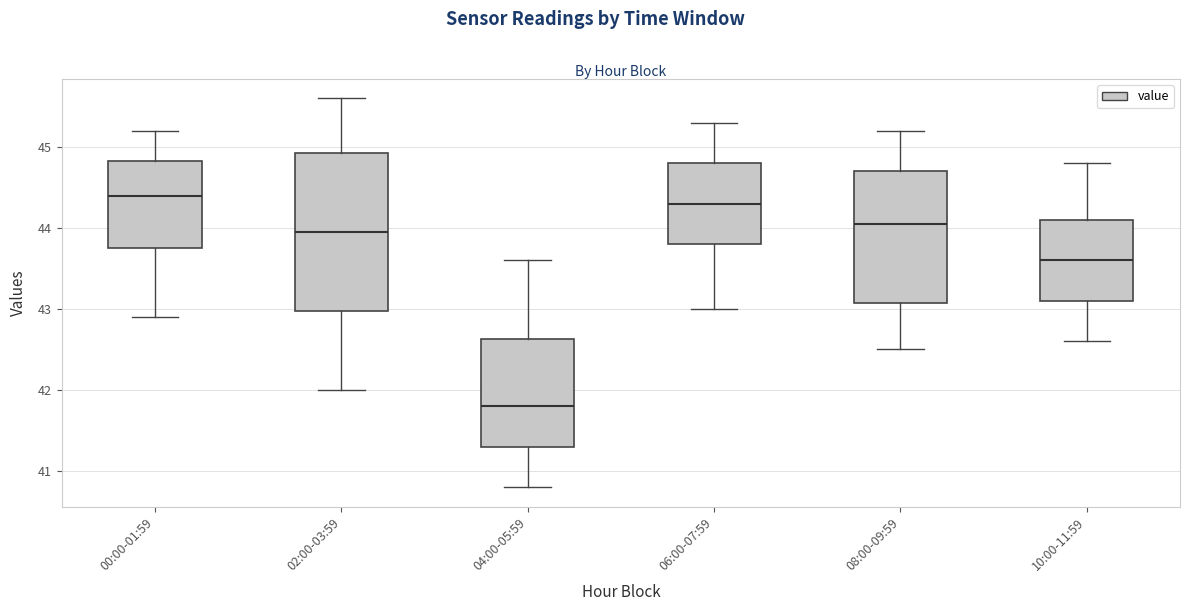

Which box's median line is the highest?

00:00-01:59